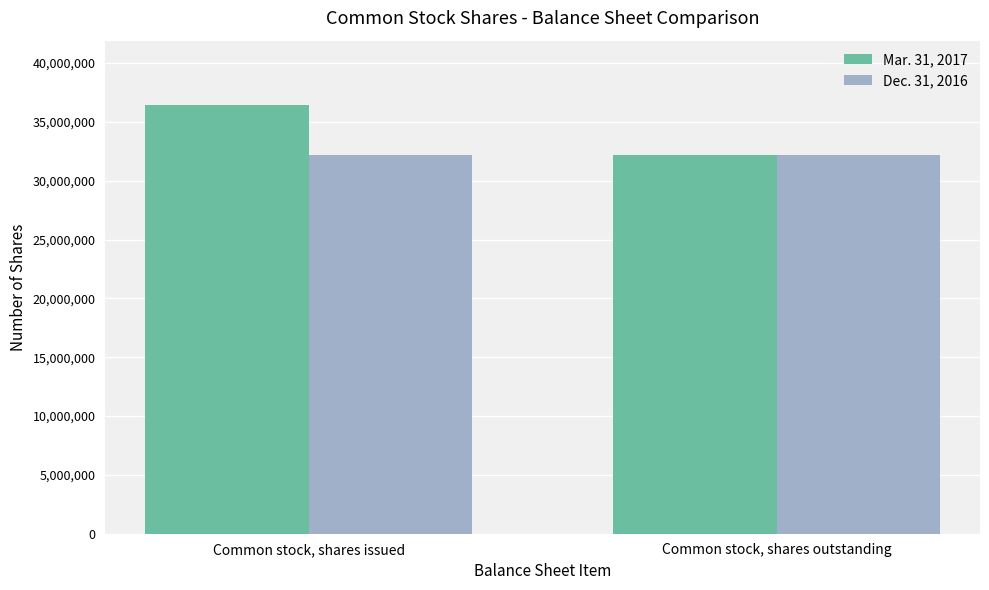

Reading left to right, list all the values displayed in this chart.

Mar. 31, 2017: Common stock, shares issued=36434639	Common stock, shares outstanding=32201306
Dec. 31, 2016: Common stock, shares issued=32201306	Common stock, shares outstanding=32201306